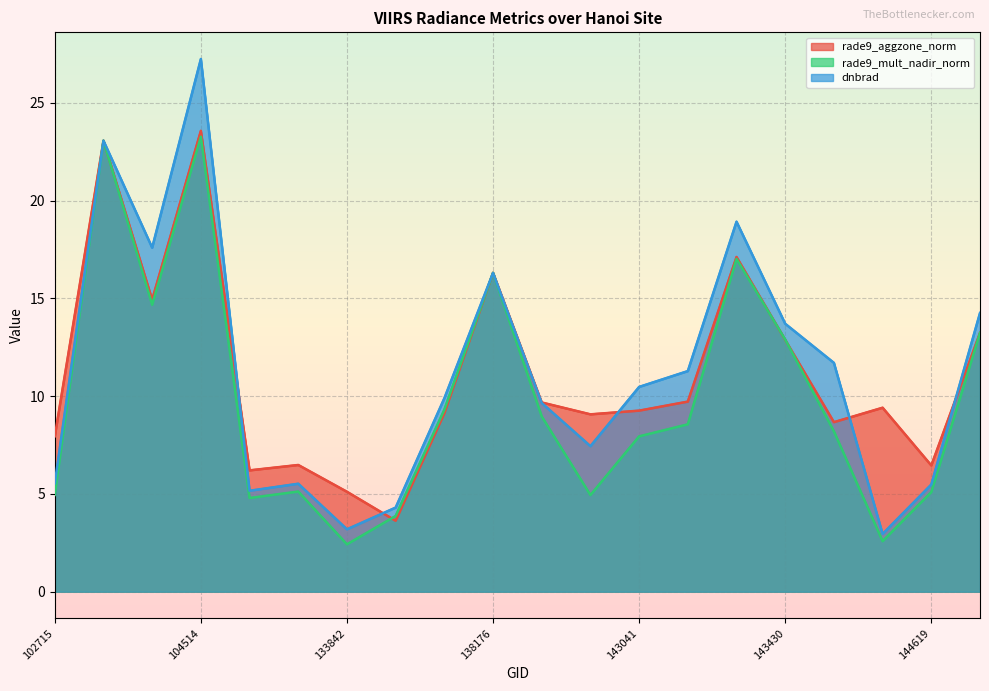

Which series has the largest total across all categories?

dnbrad